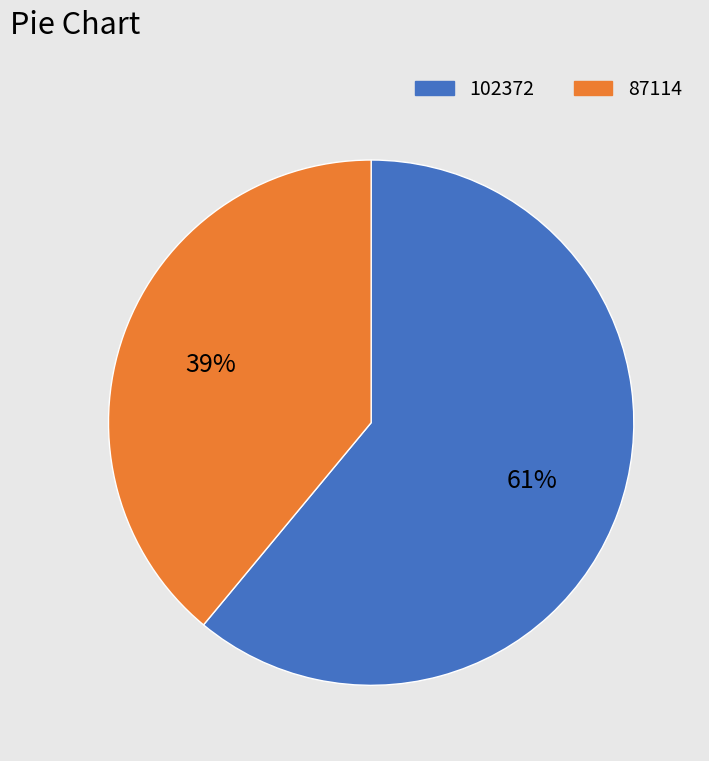

To the nearest percent, what portion does 102372 represent?

61%